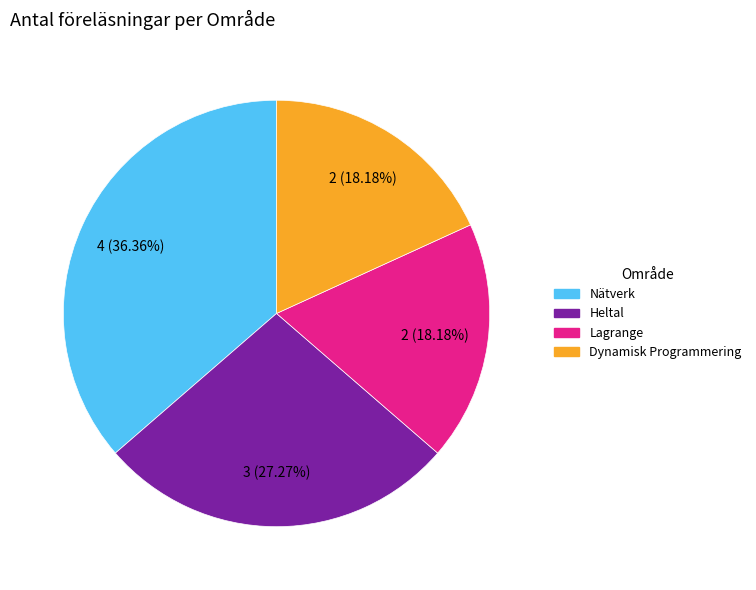

What percentage is the Lagrange slice, to the nearest percent?

18%